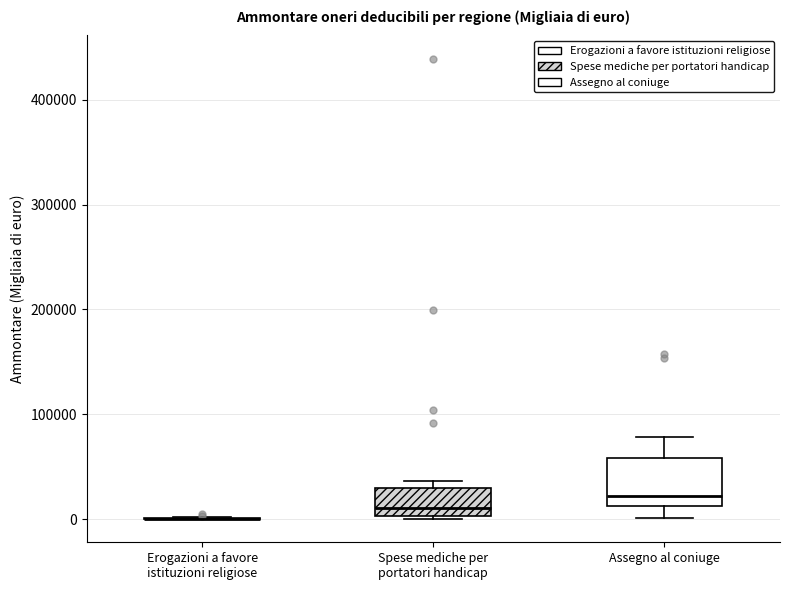

Reading left to right, read every box against the y-axis: the position of its median line, the range the box covers, and the ends of its whiskers. The values are not printed on the chart, so give them approximately, as read against the axis.

Erogazioni a favore istituzioni religiose: box collapsed to a line at 0, whiskers 0 to 0
Spese mediche per portatori handicap: median 10000, box 0 to 30000, whiskers 0 to 40000
Assegno al coniuge: median 20000, box 10000 to 60000, whiskers 0 to 80000